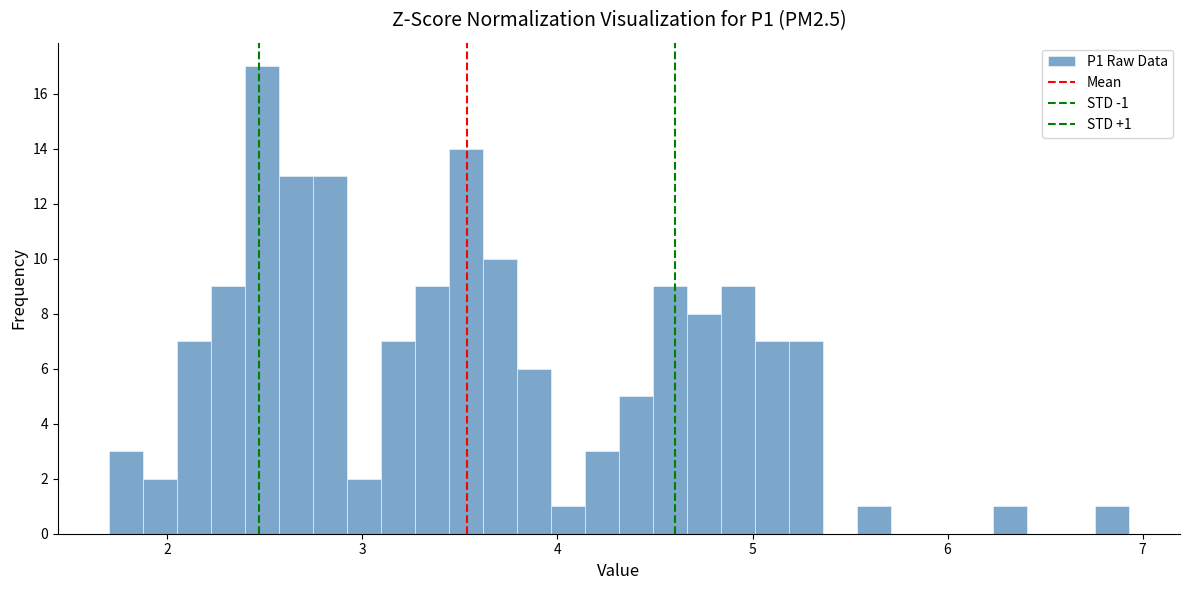

Read against the x-axis, roughly where is the centre of the tallest bar?

2.5